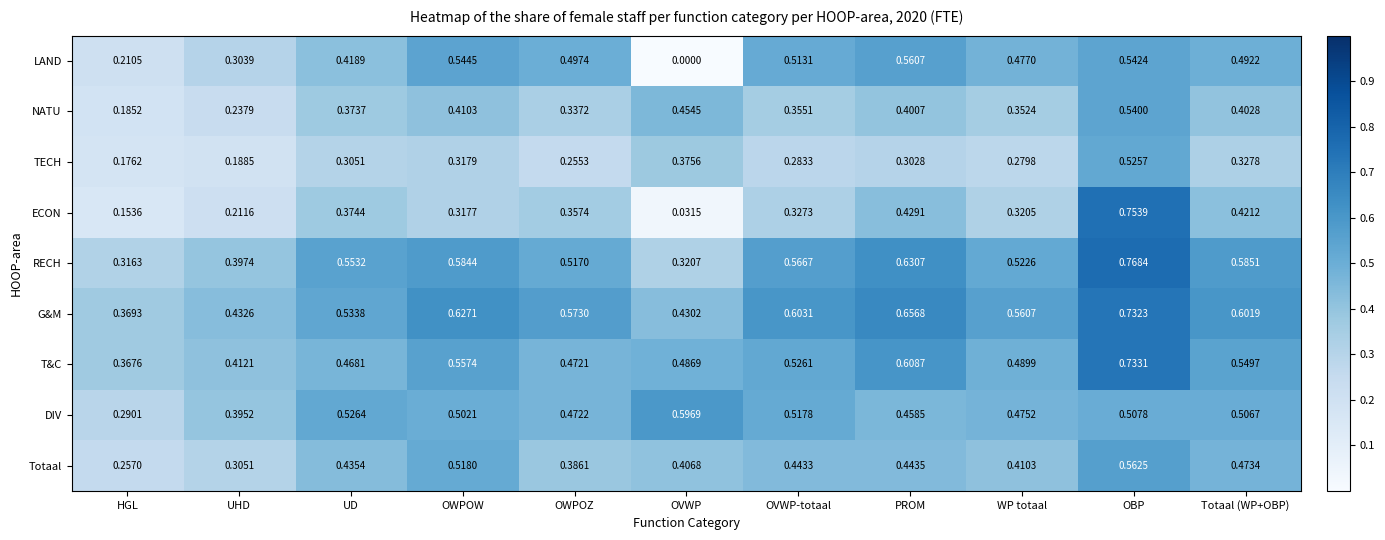

List the series in order of their peak value, lowest first.

TECH, NATU, LAND, Totaal, DIV, G&M, T&C, ECON, RECH